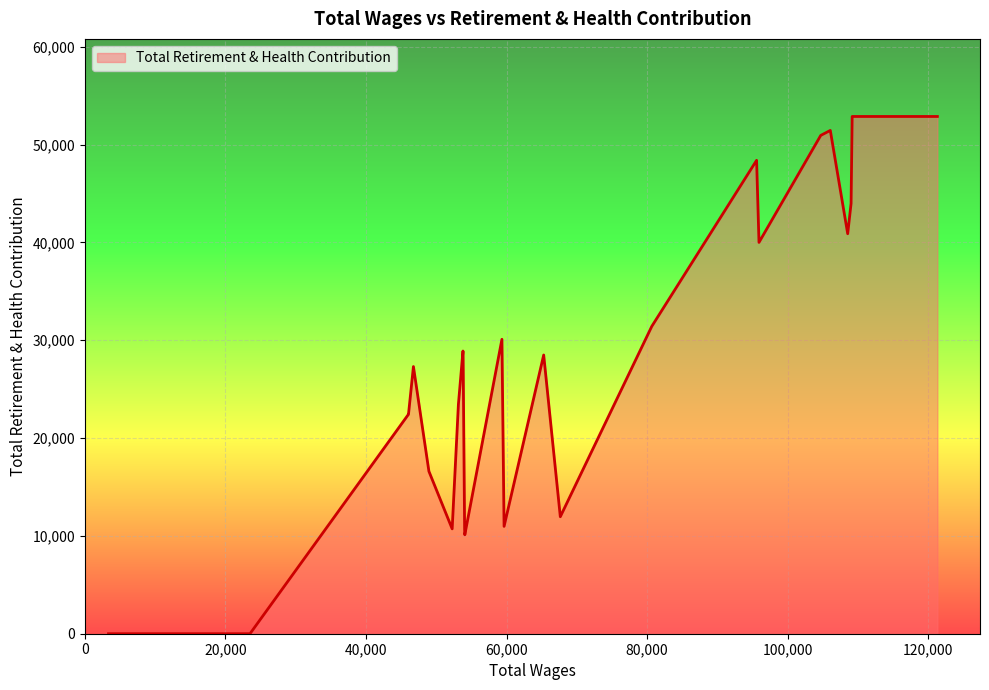

Rank the categories by value from lowest to highest.

24, 25, 26, 27, 28, 29, 13, 14, 18, 11, 9, 19, 21, 22, 23, 17, 20, 10, 15, 16, 12, 8, 6, 3, 2, 7, 5, 4, 0, 1